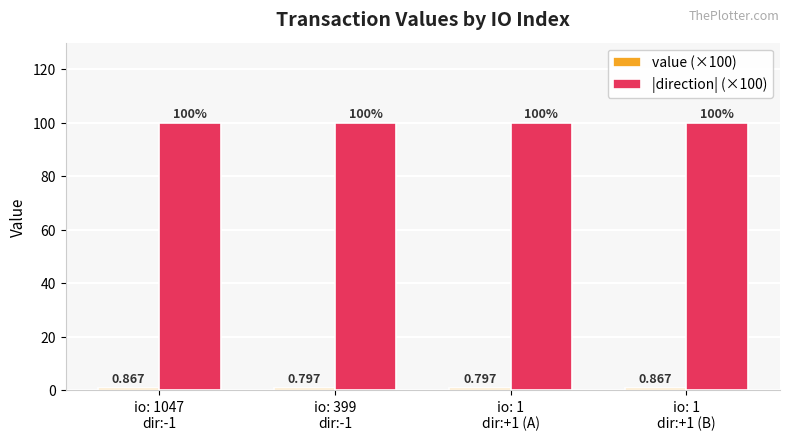

What is the label of the 4th bar from the right?

io: 1047
dir:-1